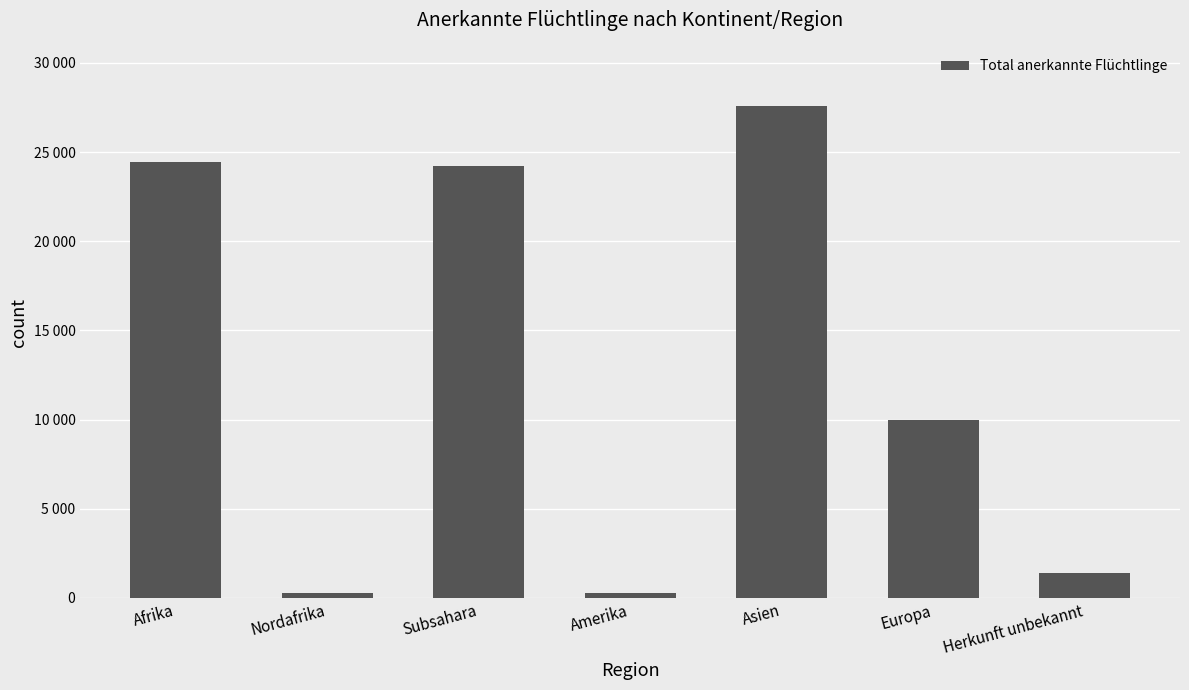

How many values are below 9996?

3